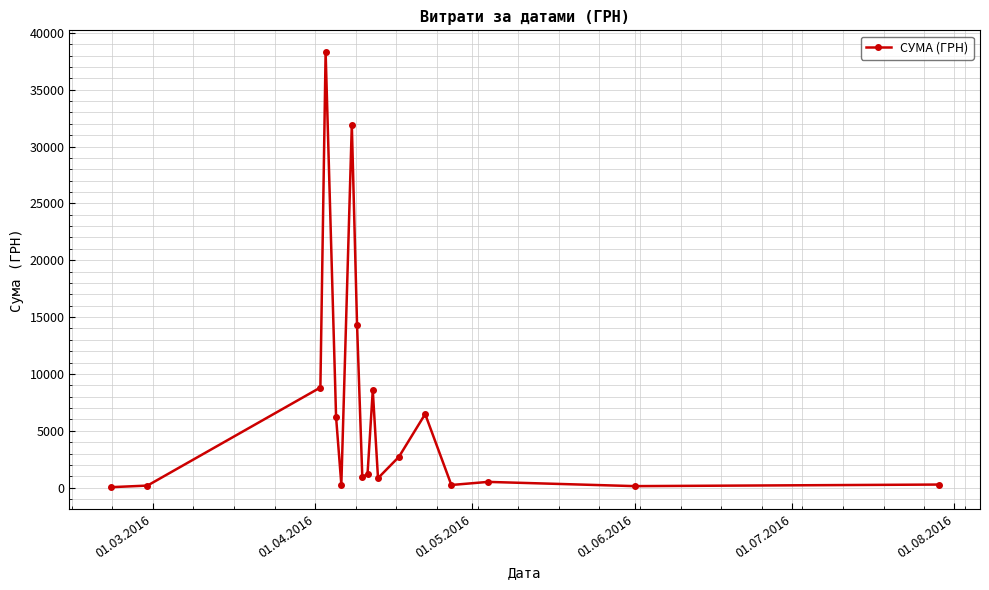

True or false: there are more than 0 points higher than both neighbors.

True